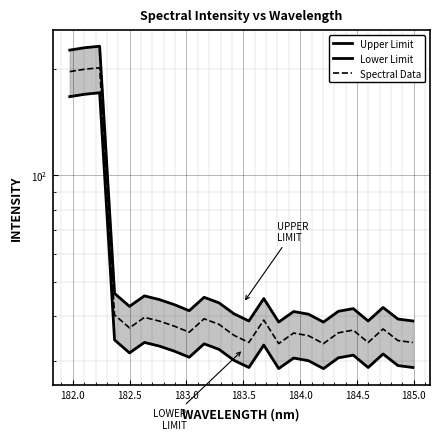

In Lower Limit, how many points are lower than both neighbors (excluding endpoints)?

6